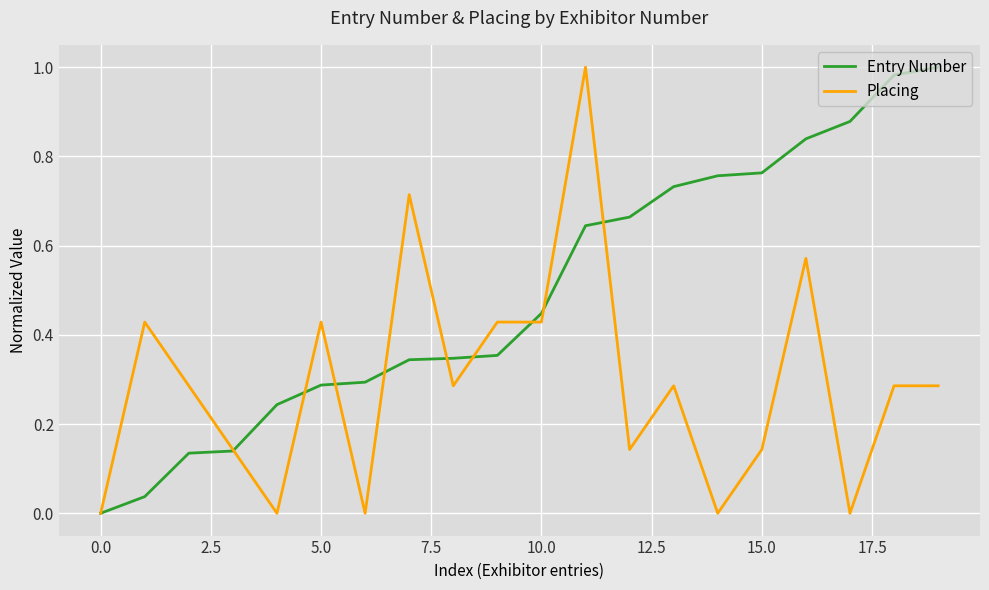

Which series has the largest total across all categories?

Entry Number